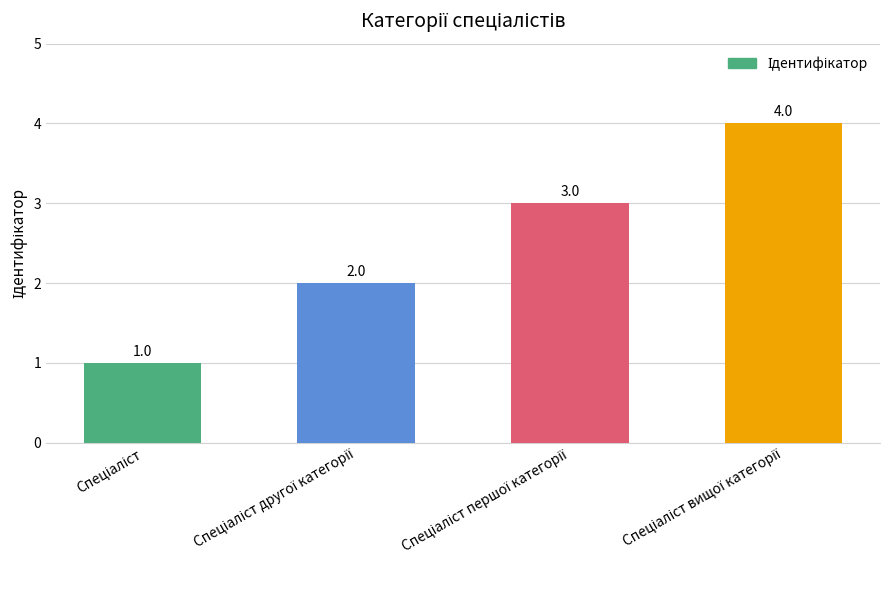

What is the value of the 3rd bar from the left?

3